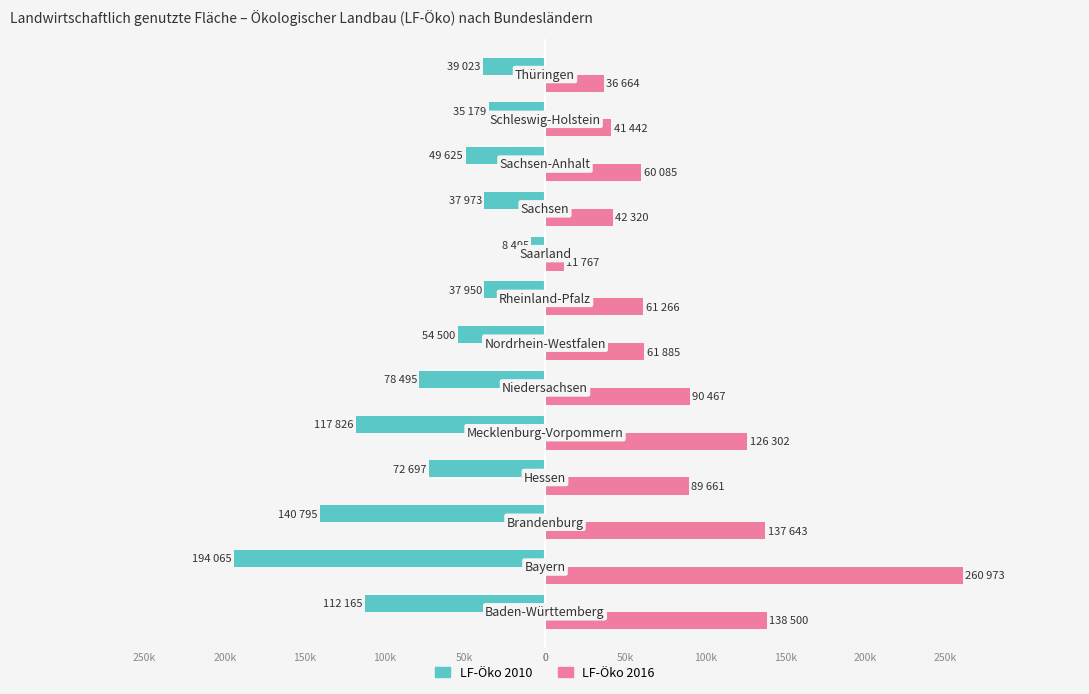

What is the difference between the maximum and minimum values in the LF-Öko 2010 series?

185570